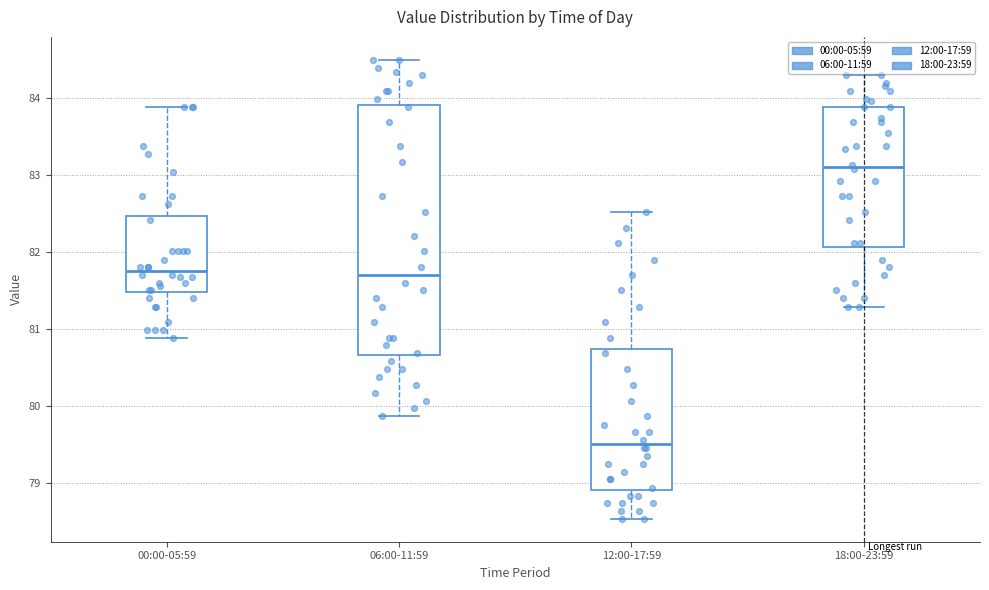

Where is the upper edge of the box for 18:00-23:59 on the y-axis? The values are not printed on the chart, so give them approximately, as read against the axis.

83.9